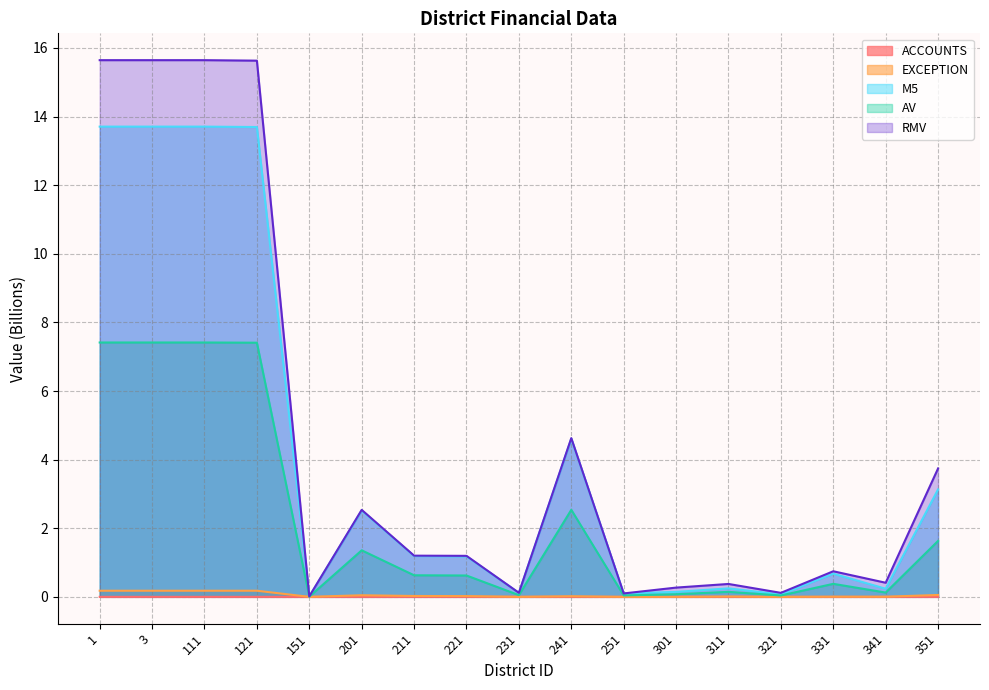

Rank the series by their maximum value, from highest to lowest.

RMV, M5, AV, EXCEPTION, ACCOUNTS